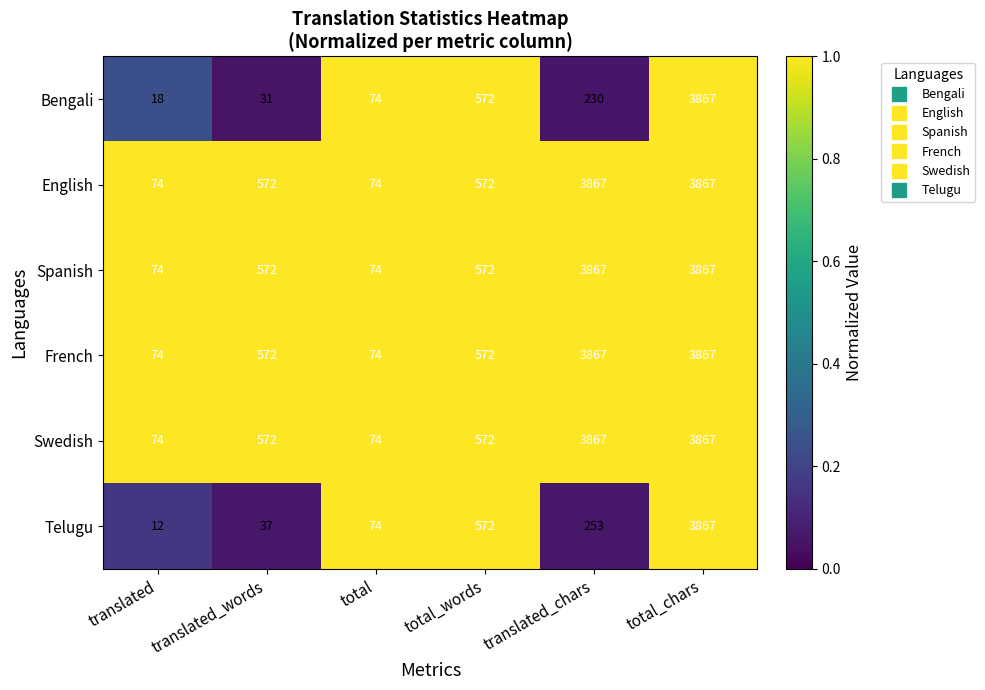

How many Swedish values are between 74 and 3867?

6